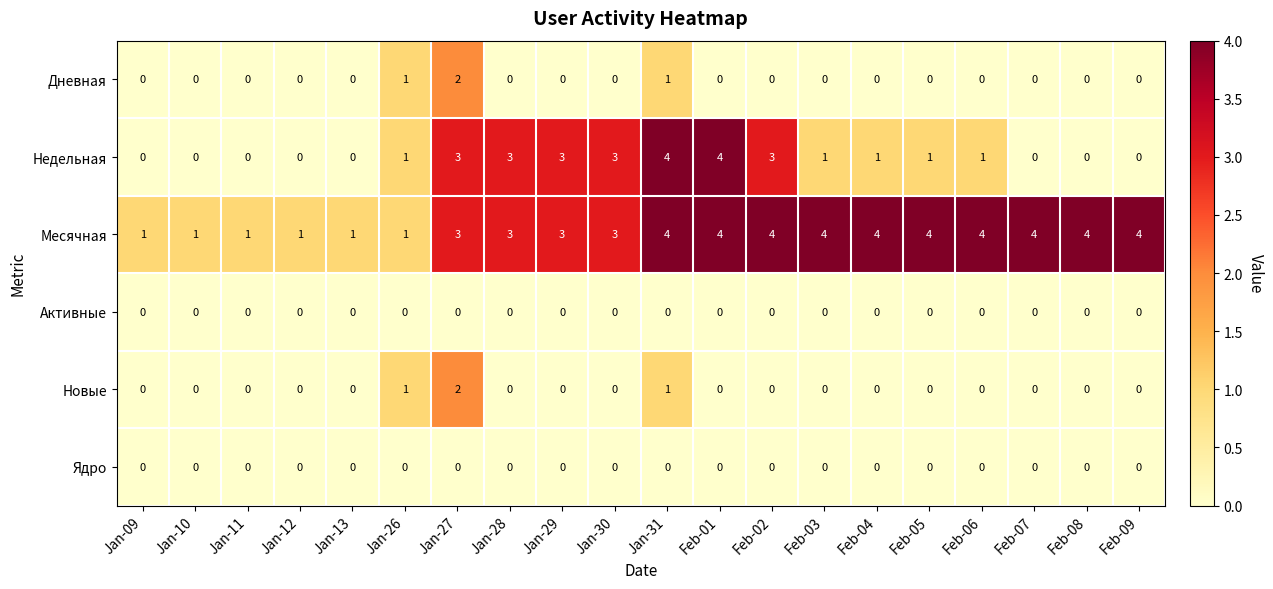

Read the Недельная value at Feb-01.

4